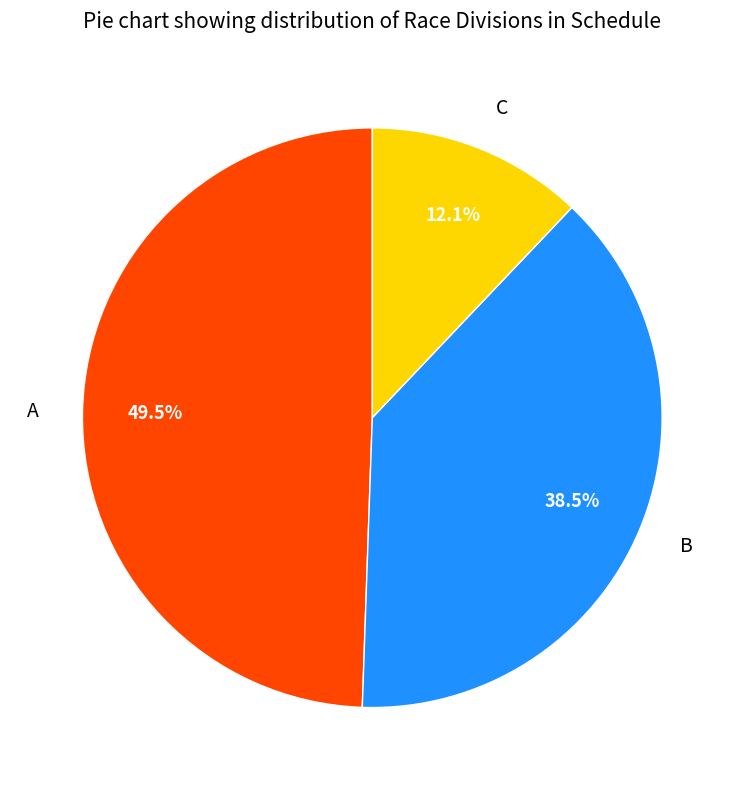

Which slice is the largest?

A